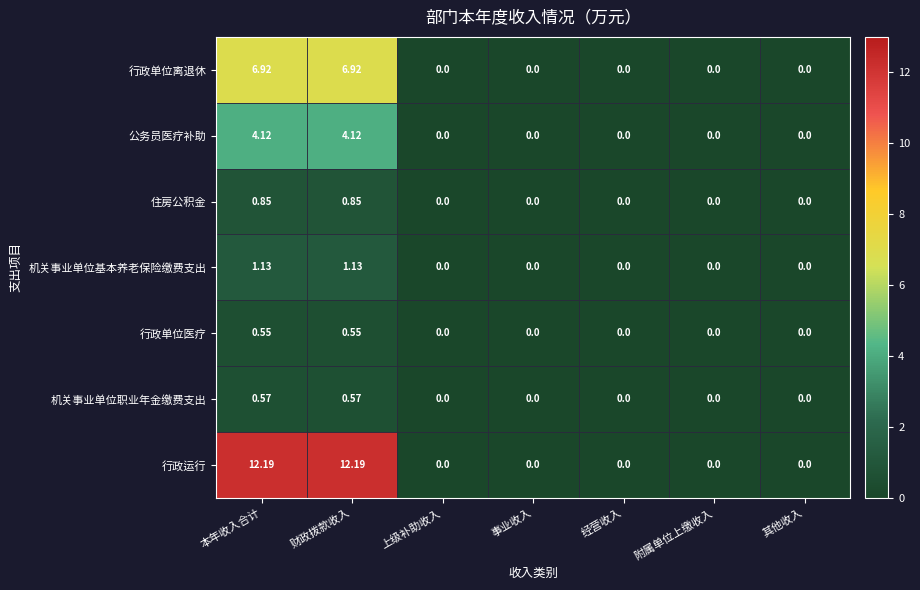

How many values in 公务员医疗补助 are above zero?

2